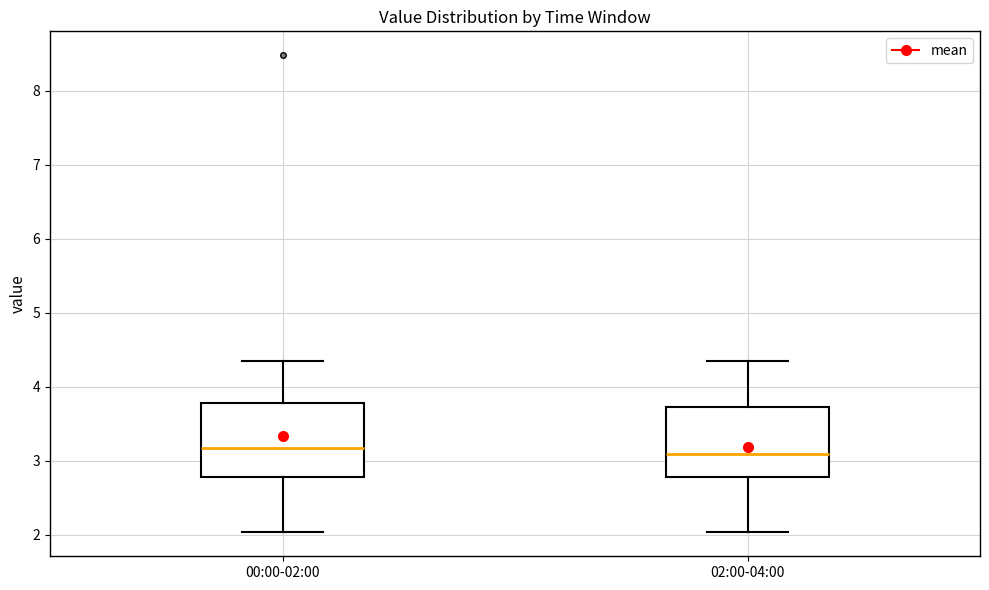

Reading left to right, read every box against the y-axis: the position of its median line, the range the box covers, and the ends of its whiskers. The values are not printed on the chart, so give them approximately, as read against the axis.

00:00-02:00: median 3.2, box 2.8 to 3.8, whiskers 2.0 to 4.4
02:00-04:00: median 3.1, box 2.8 to 3.7, whiskers 2.0 to 4.4